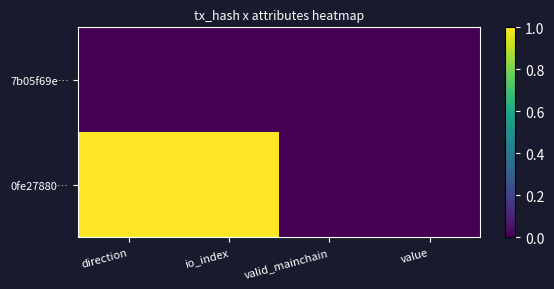

List the series in order of their peak value, lowest first.

7b05f69e…, 0fe27880…